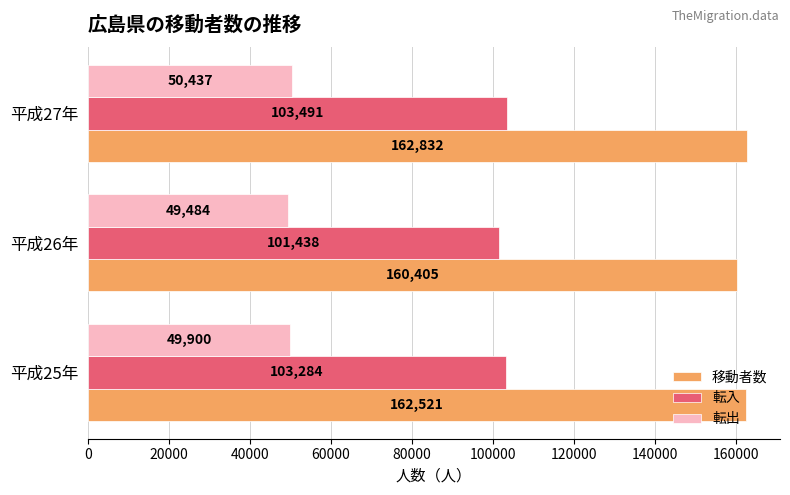

What is the difference between the 転出 values at 平成25年 and 平成26年?

416